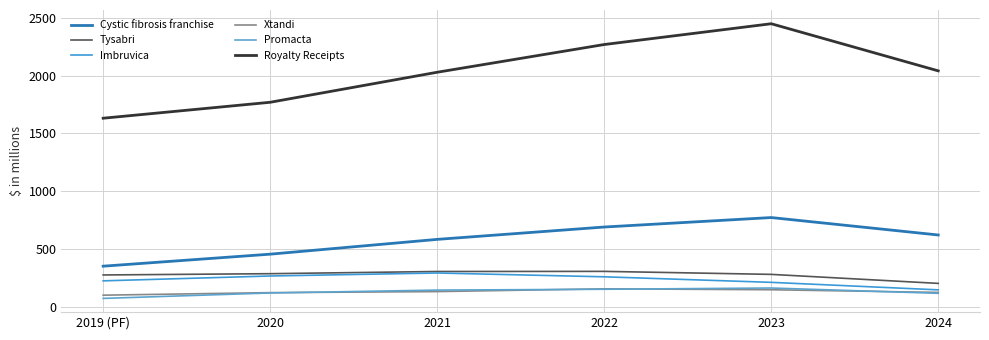

True or false: Cystic fibrosis franchise has more than 2 interior local peaks.

False